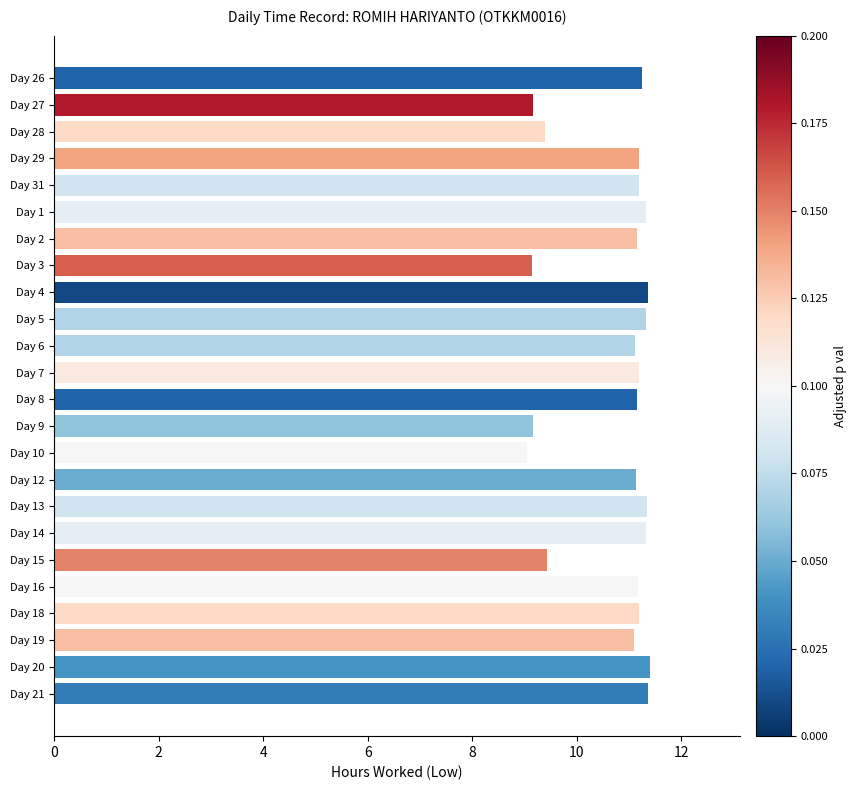

What is the minimum value shown in the chart?

9.1